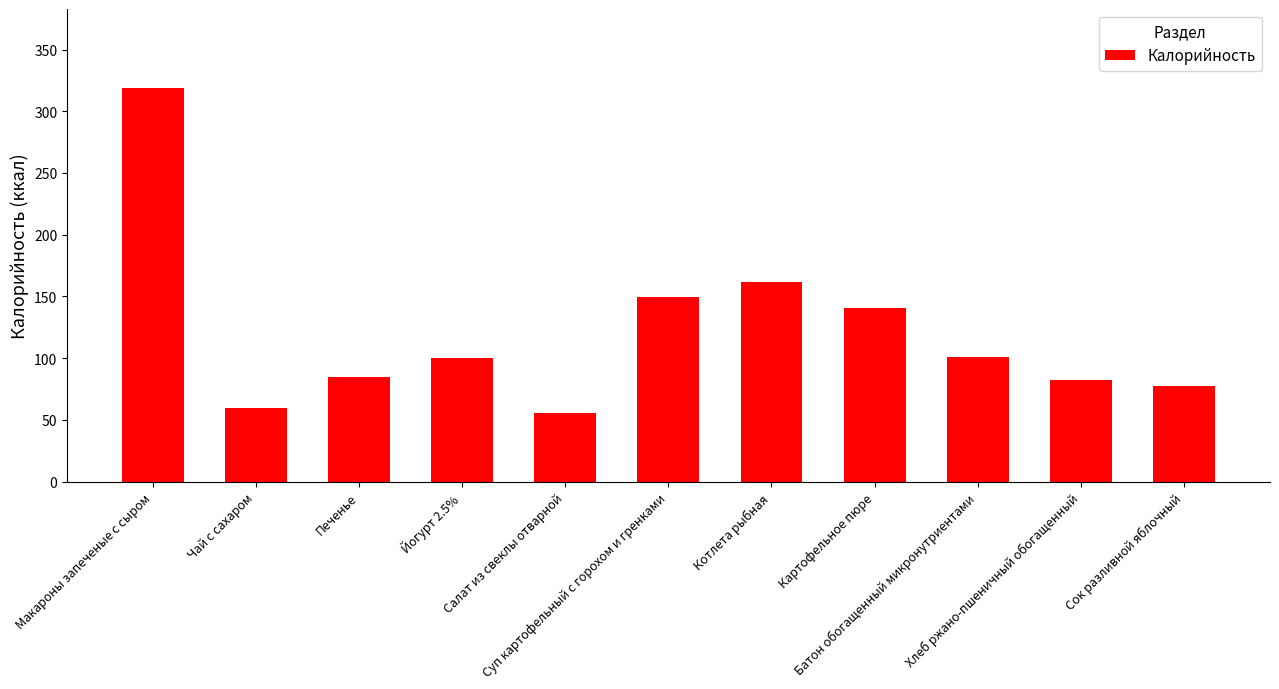

What is the label of the 8th bar from the right?

Йогурт 2.5%